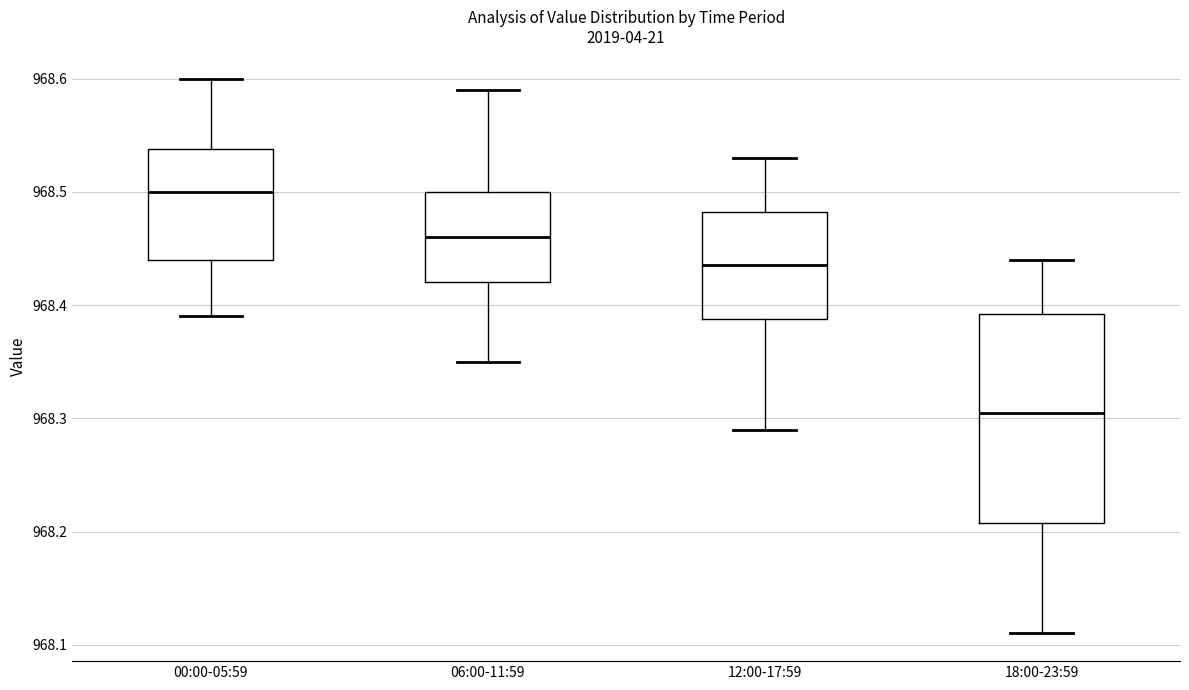

Which box has the lowest median line?

18:00-23:59